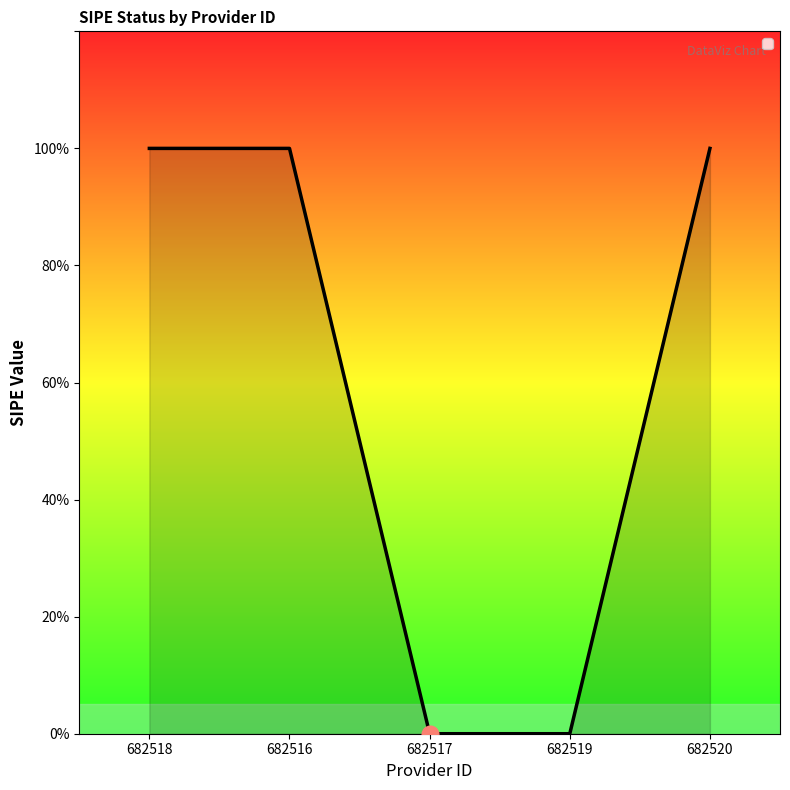

Rank the categories by value from lowest to highest.

682517, 682519, 682518, 682516, 682520